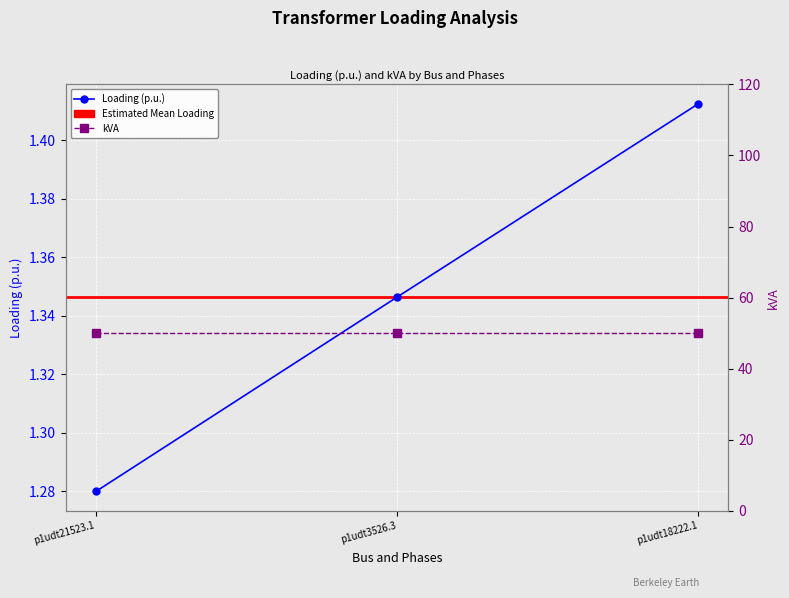

What value does the data have at p1udt21523.1?

1.3